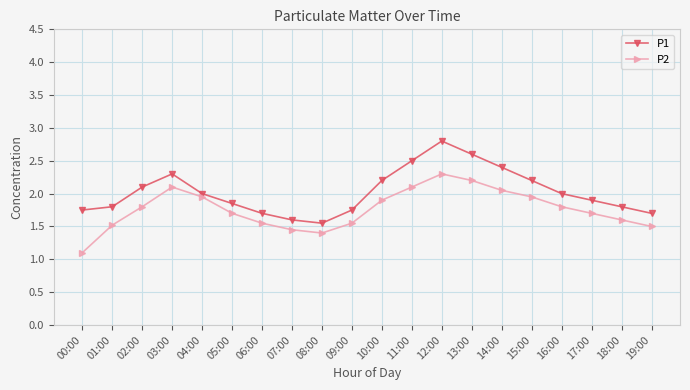

What is the difference between the maximum and second lowest values in the P1 series?

1.2